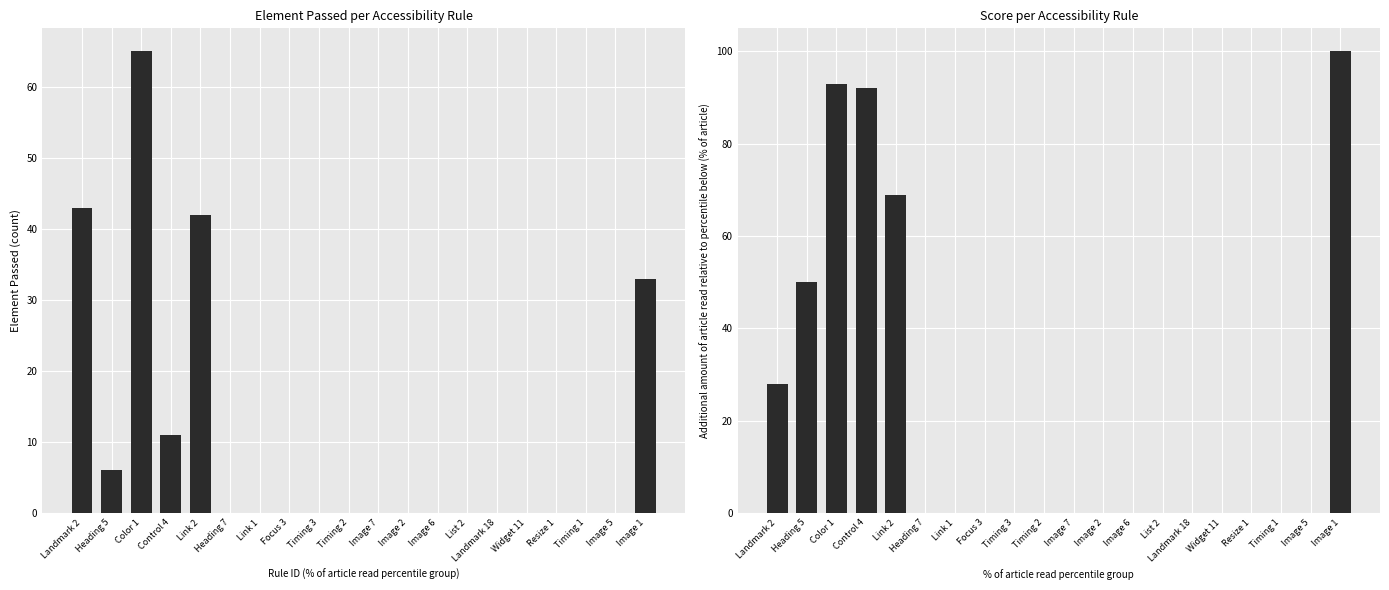

What is the difference between the Score values at Image 5 and Image 1?

100